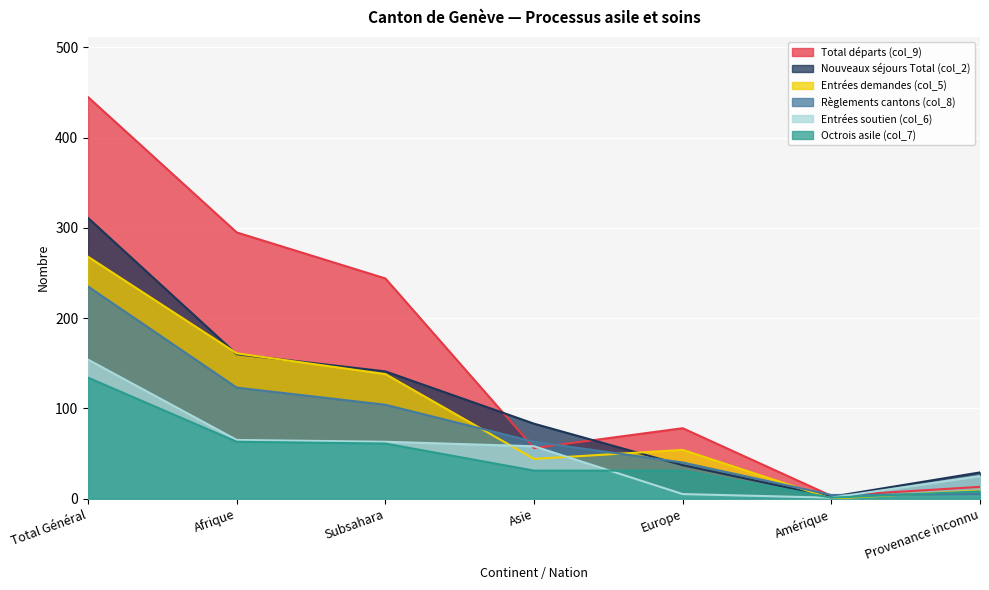

At how many categories does at least one series exceed 388?

1